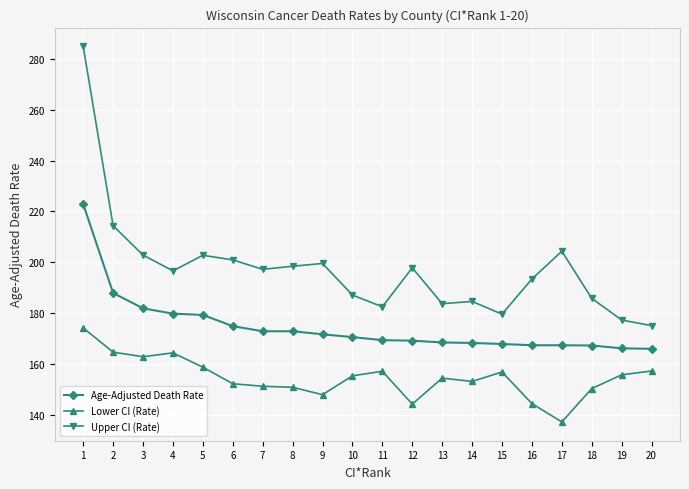

How many data points does each series have?

20